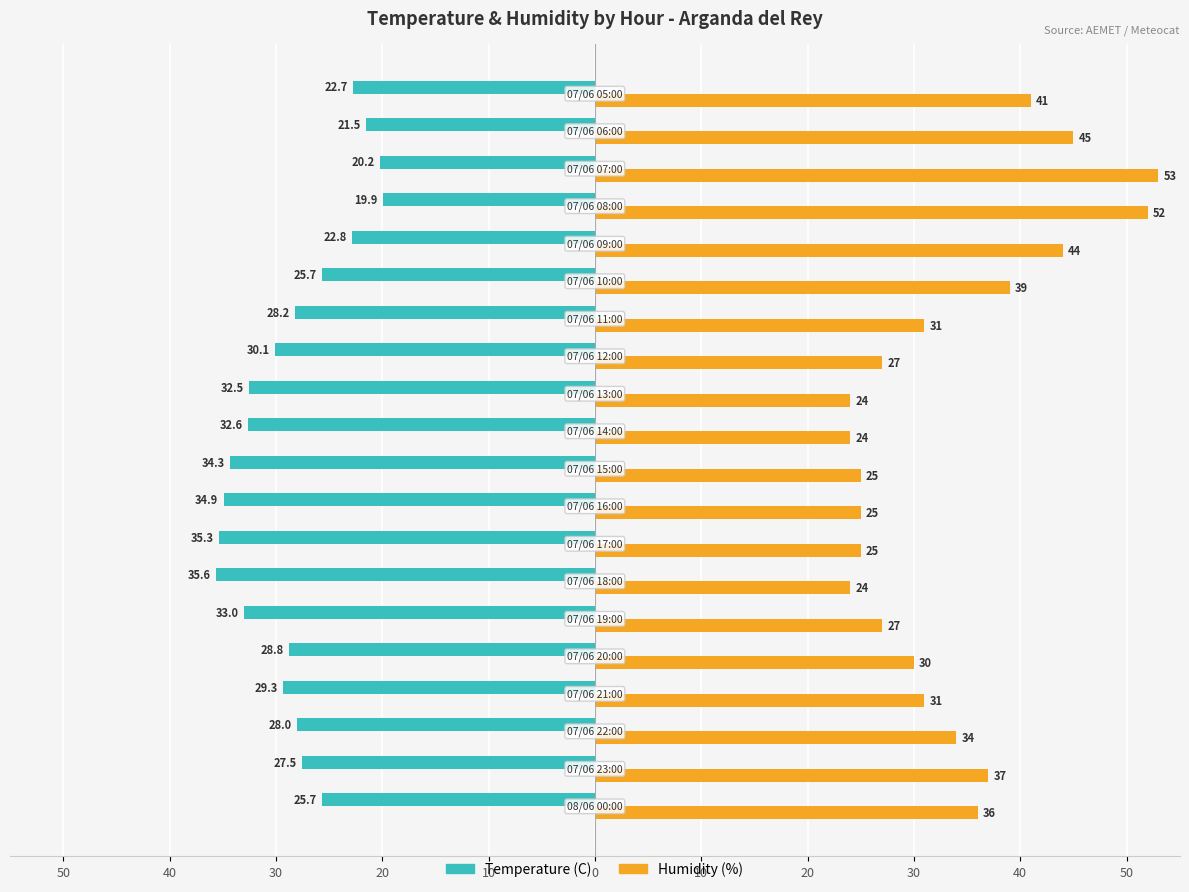

What are all the series names shown in the legend?

Temperature (C), Humidity (%)